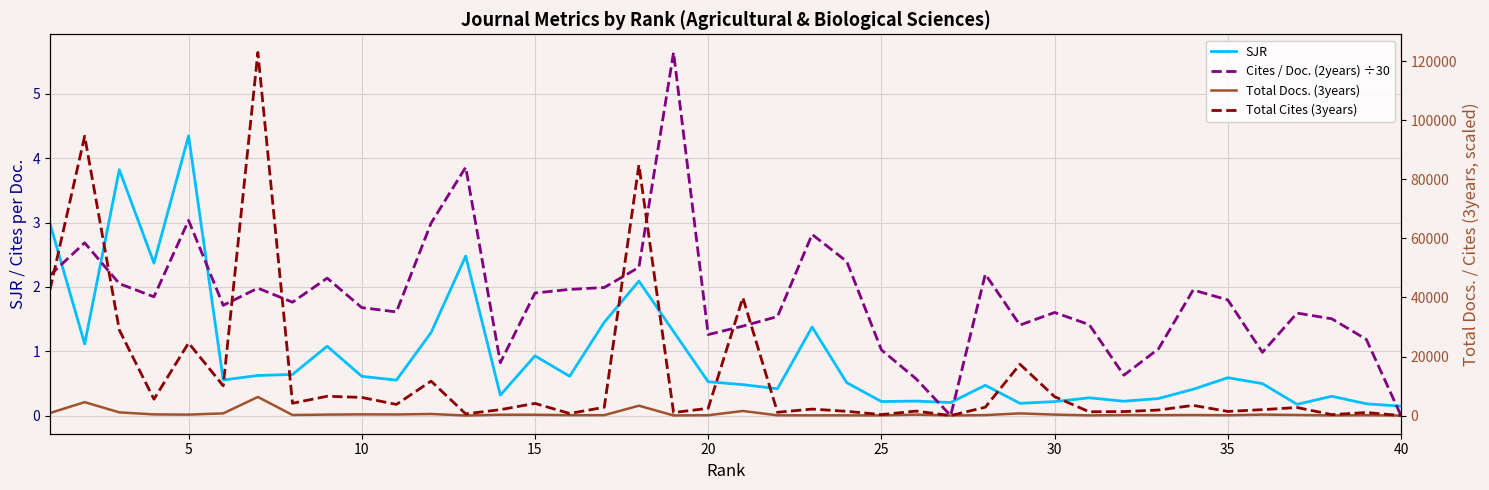

What is the total value across all series at 25?

10818.3